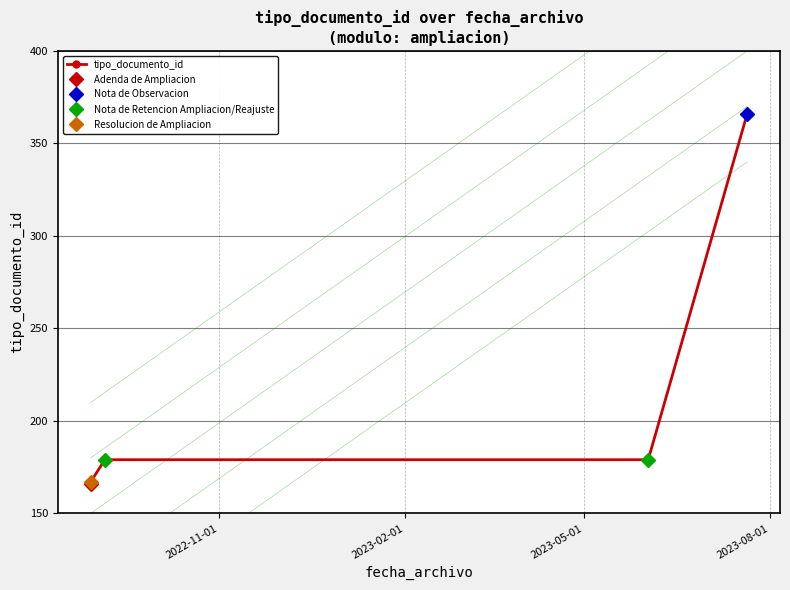

What is the value of the 1st point from the left?

166